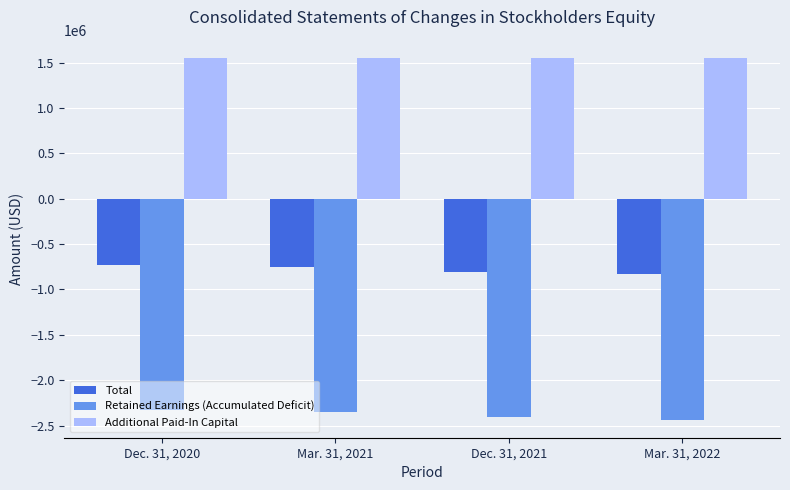

What is the difference between the Retained Earnings (Accumulated Deficit) values at Mar. 31, 2022 and Dec. 31, 2020?

106038